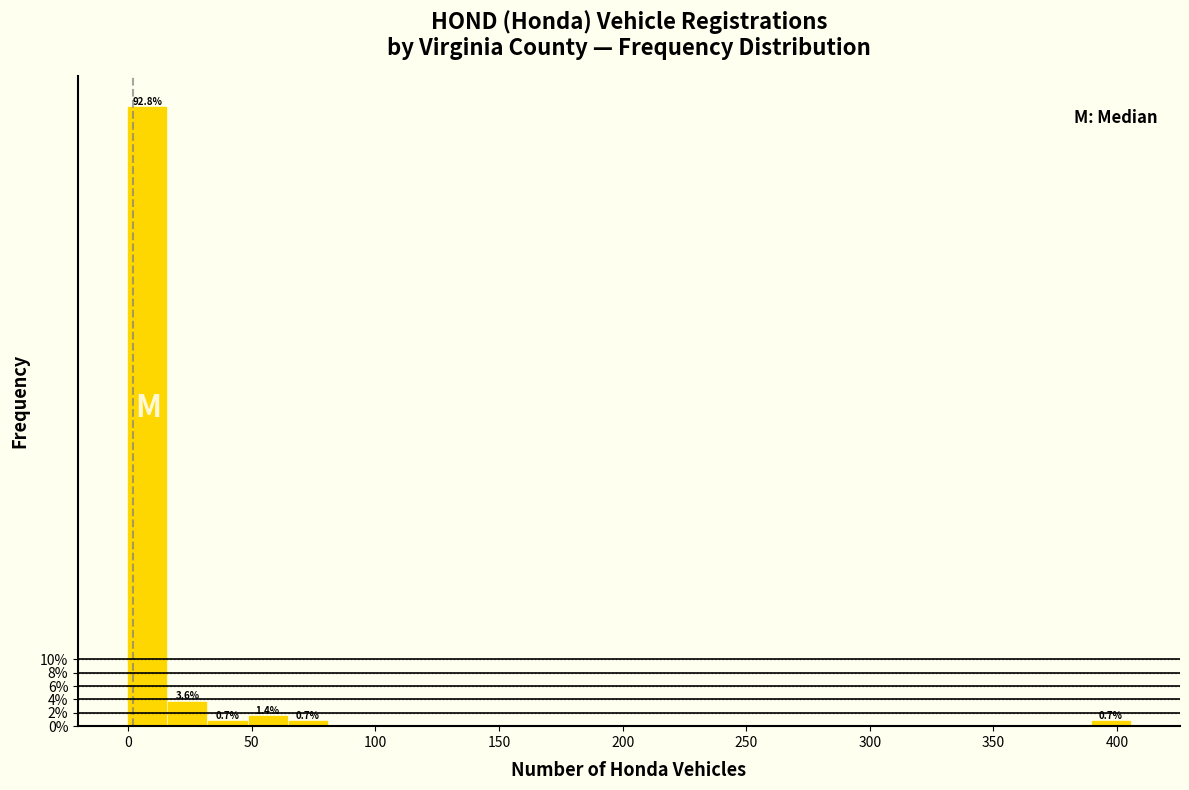

Around what value on the x-axis is the tallest bar? Give the approximate position of its centre, as read against the axis.

10